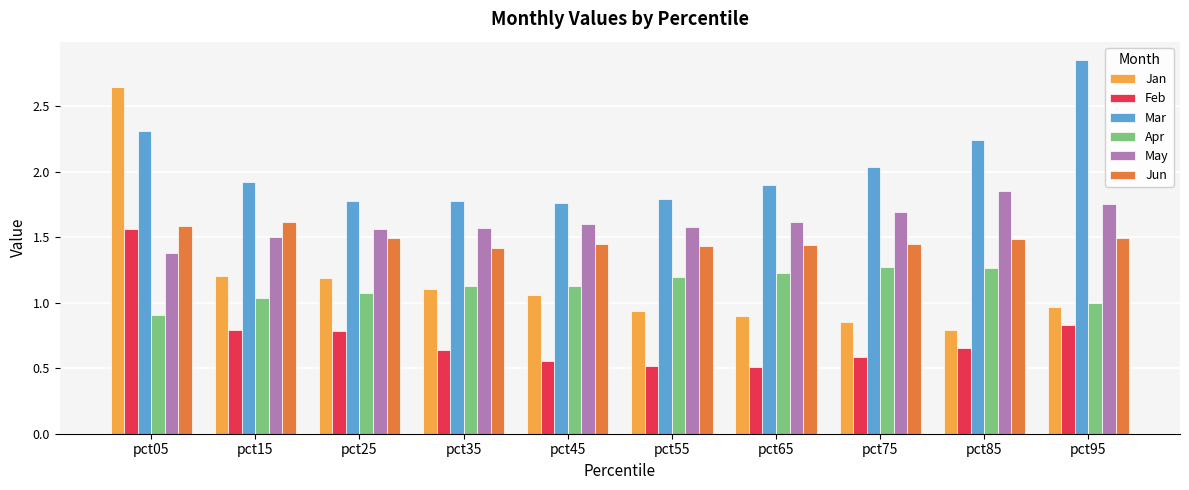

At pct15, list the series in order from largest to smallest.

Mar, Jun, May, Jan, Apr, Feb